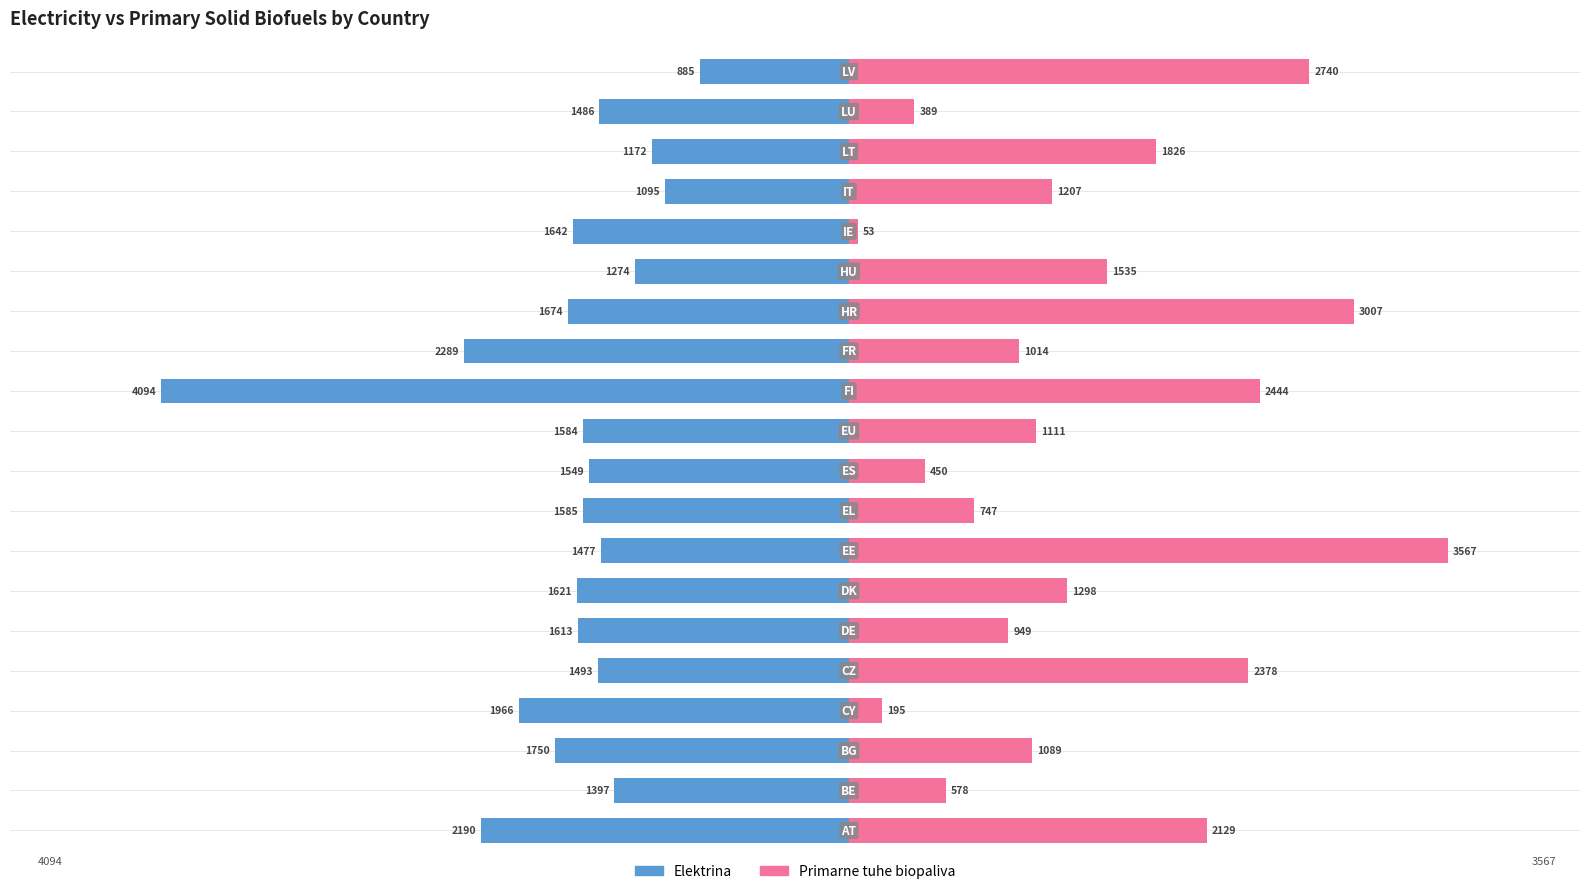

Count the number of data series in this chart.

2